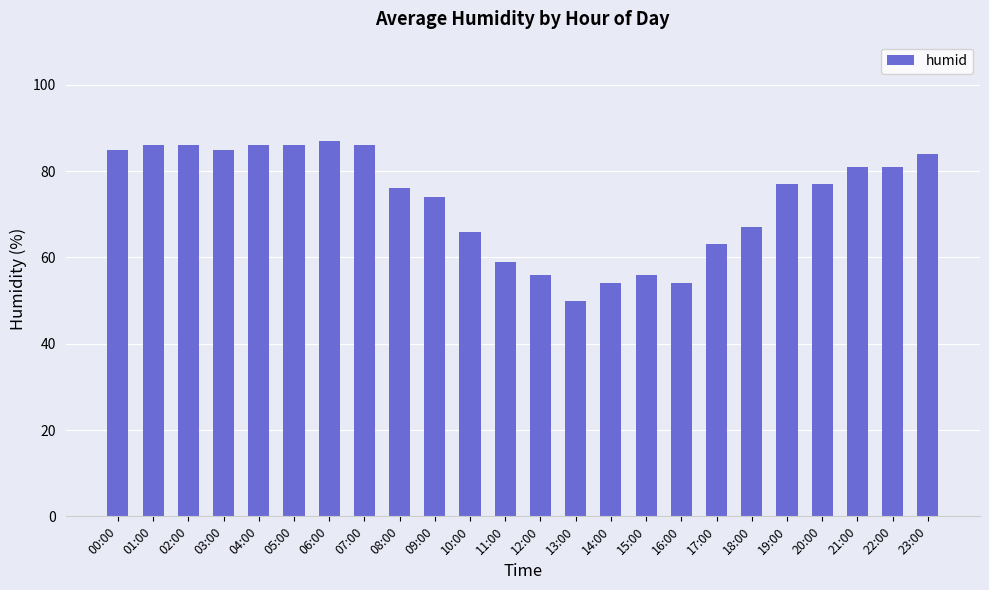

Is it true that the value at 16:00 is 54?

True